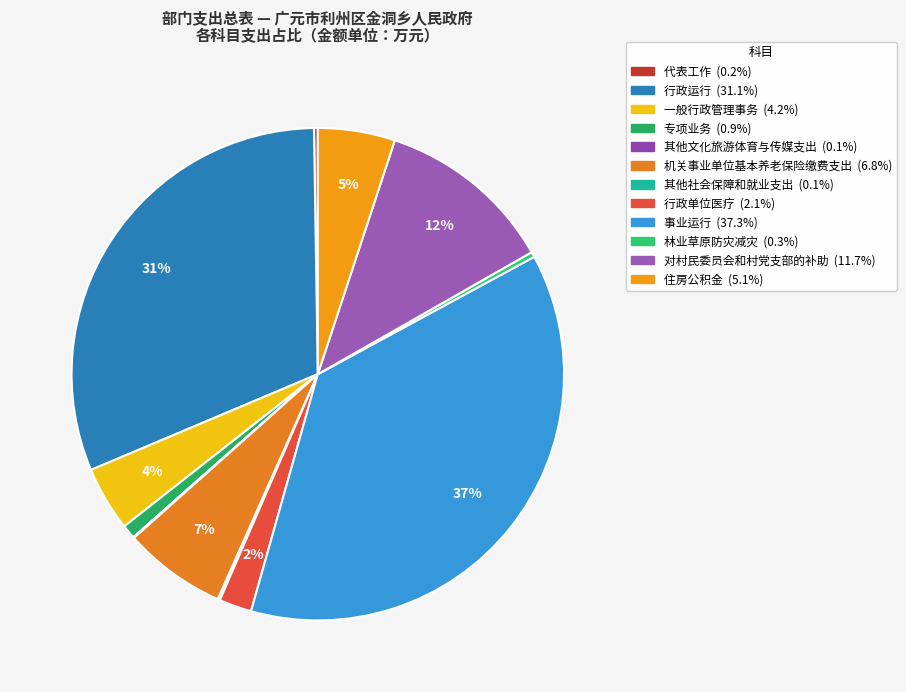

The 机关事业单位基本养老保险缴费支出 slice represents 7% of the pie. True or false?

True